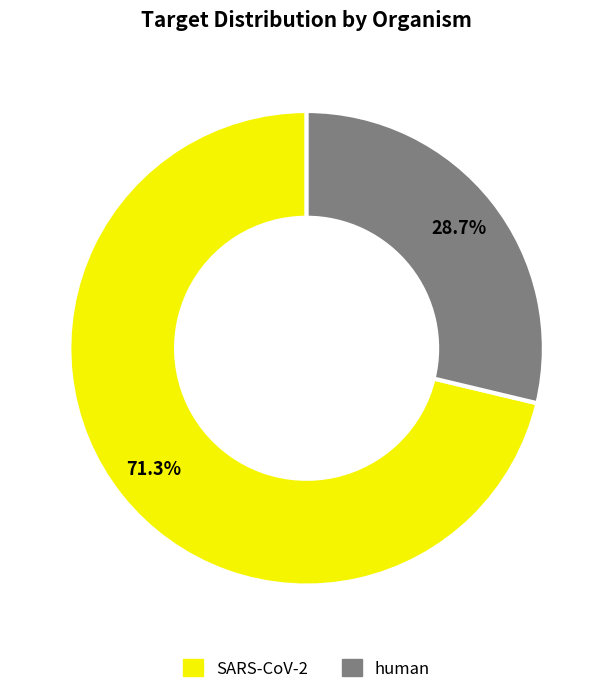

Does human represent more than half of the total?

No